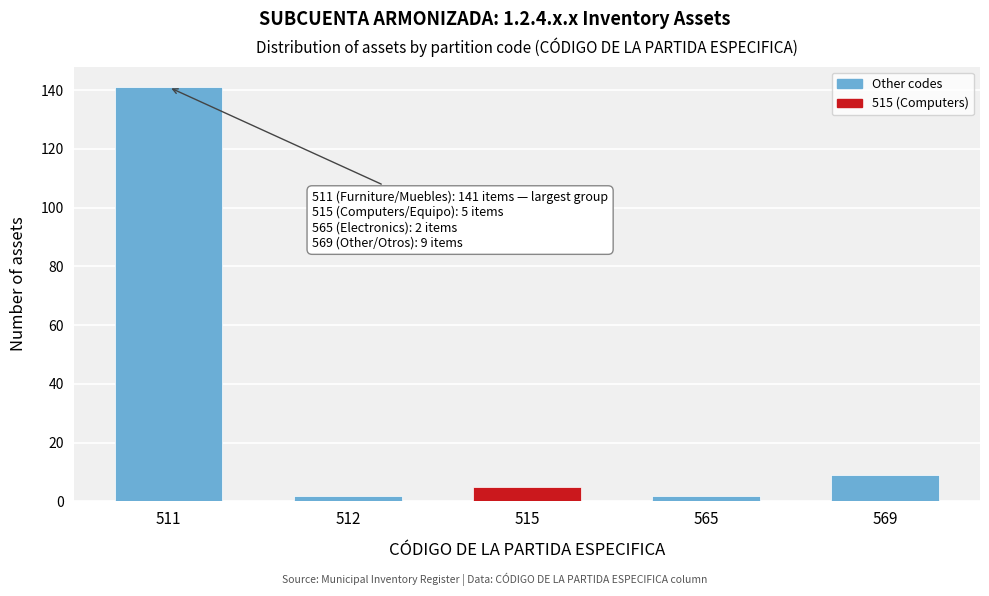

Reading left to right, extract all data points from this chart.

141	2	5	2	9